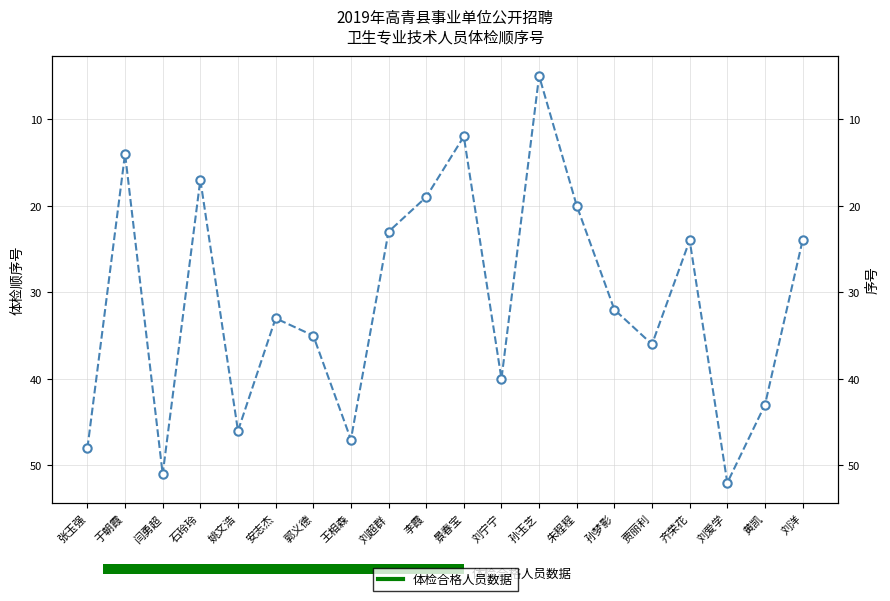

Rank the categories by value from highest to lowest.

刘爱学, 闫勇超, 张玉强, 王相森, 姚文浩, 黄凯, 刘宁宁, 贾丽利, 郭义德, 安志杰, 孙梦影, 齐荣花, 刘洋, 刘超群, 朱程程, 李霞, 石玲玲, 于朝霞, 景春宝, 孙玉芝